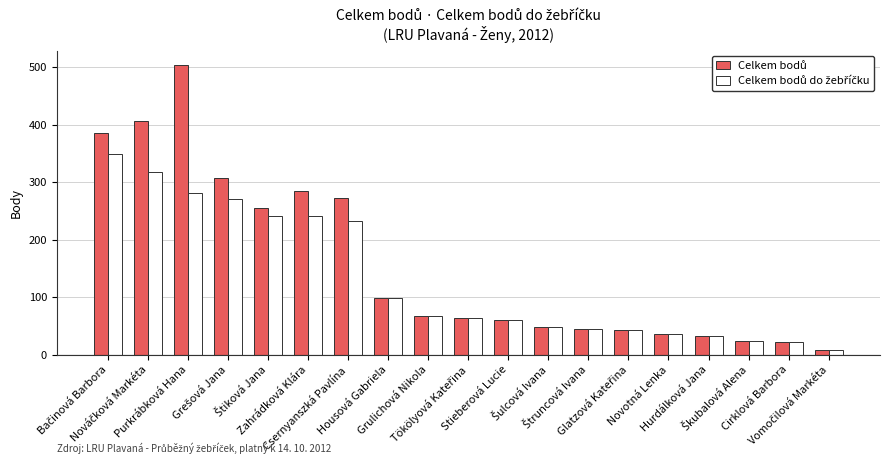

At how many categories does at least one series exceed 351?

3